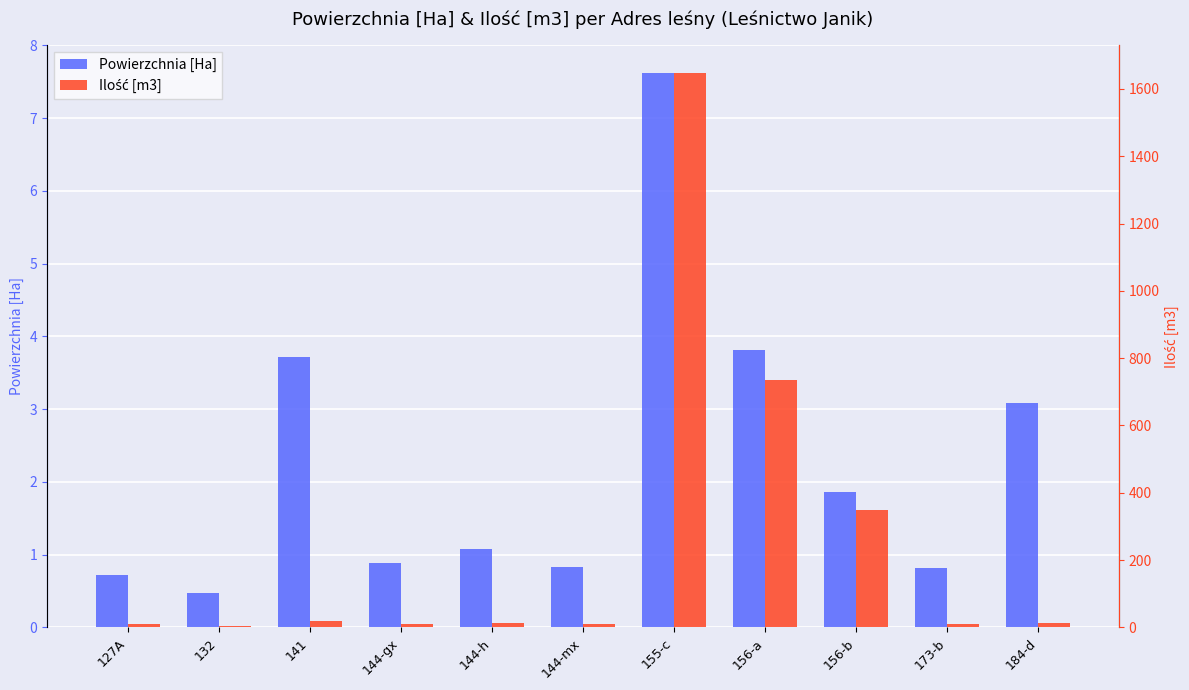

At which label does Powierzchnia [Ha] reach its peak?

155-c